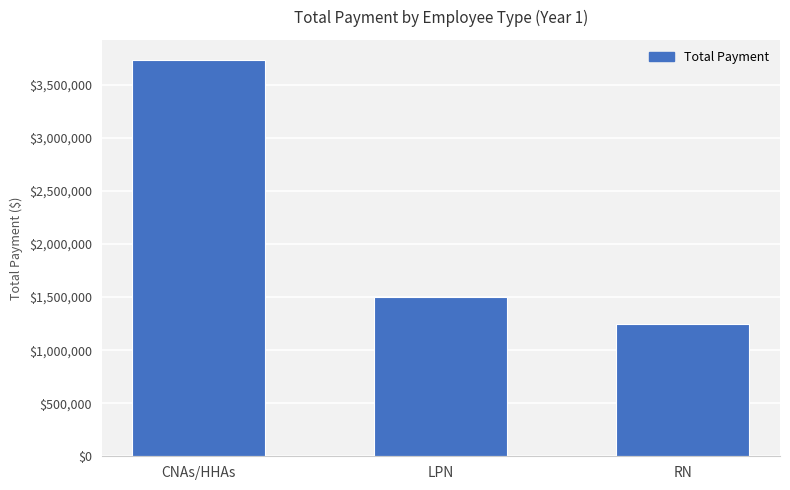

What is the average value?

2162500